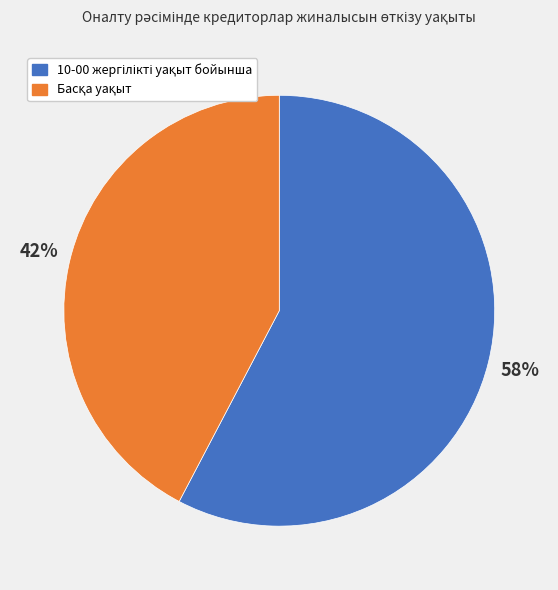

To the nearest percent, what is the average slice percentage?

50%